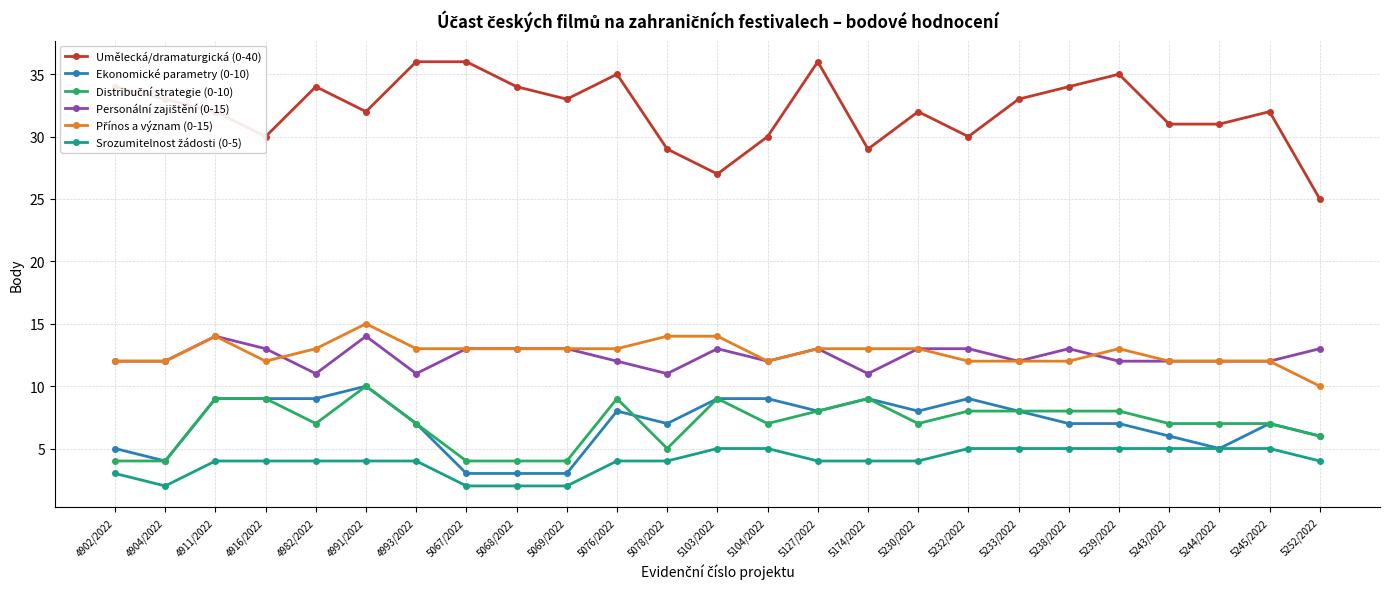

What is the total value across all series at 4904/2022?

67